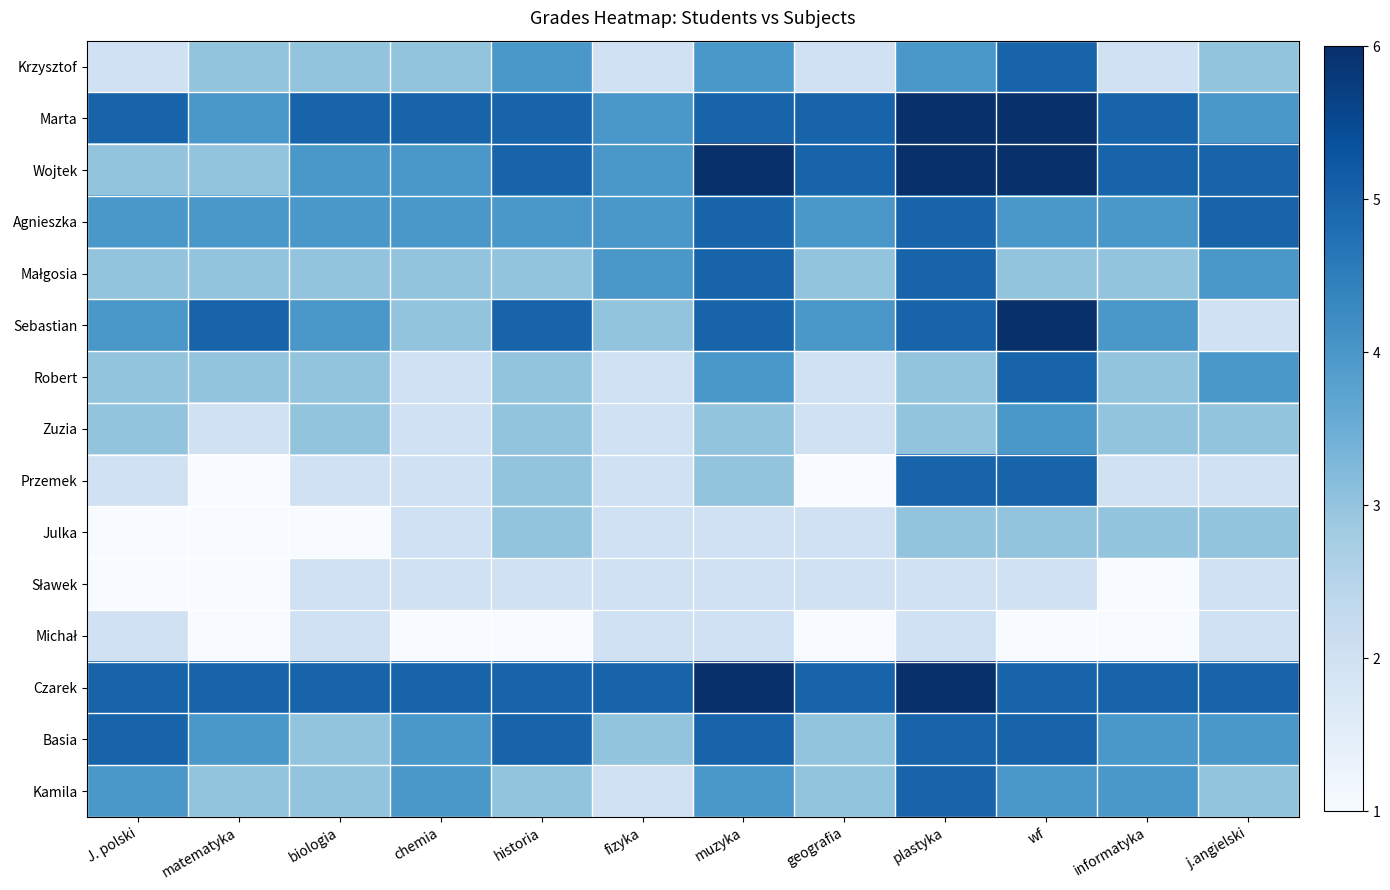

What is the difference between the highest and lowest values at matematyka?

4